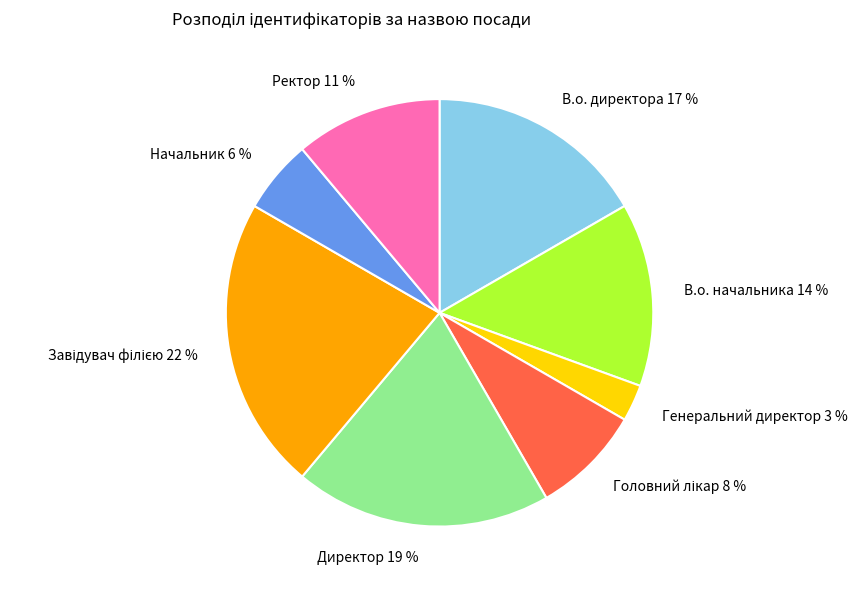

Is it true that В.о. директора is 17% of the pie?

True